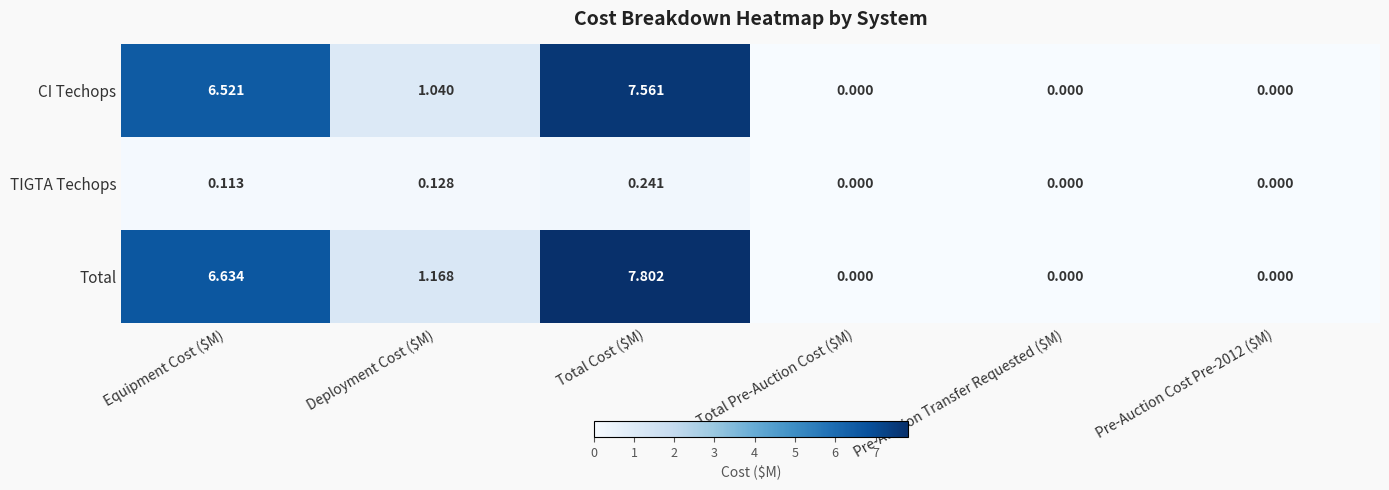

Which category has the highest value in the CI Techops series?

Total Cost ($M)